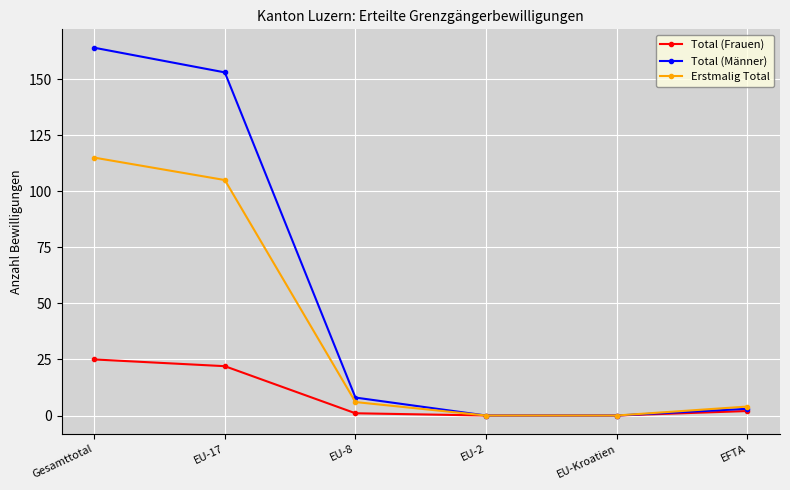

Rank the series by their average value, from highest to lowest.

Total (Männer), Erstmalig Total, Total (Frauen)